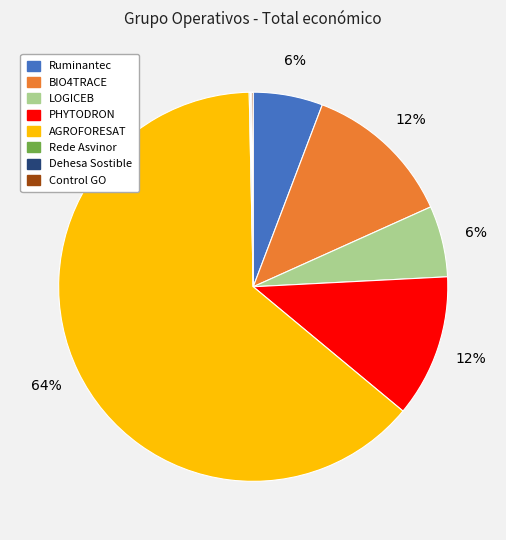

Approximately how many times larger is the value at Ruminantec compared to AGROFORESAT?

0.1